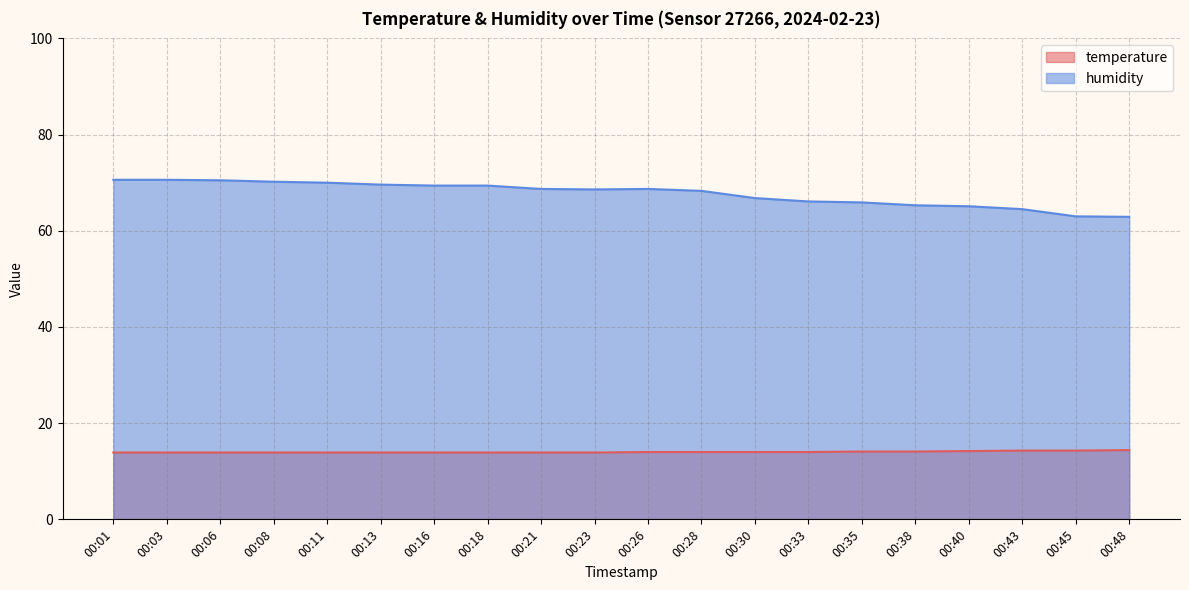

What is the sum of all humidity values?

1354.2